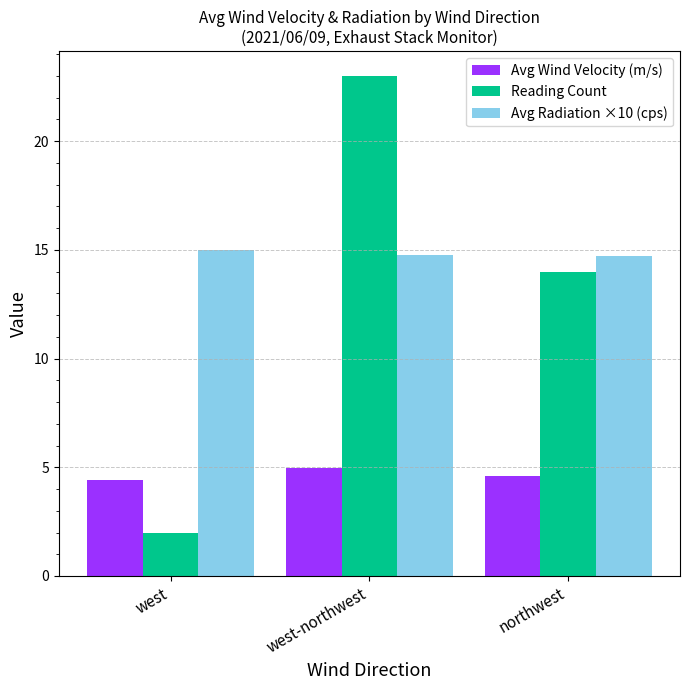

Count the number of data series in this chart.

3